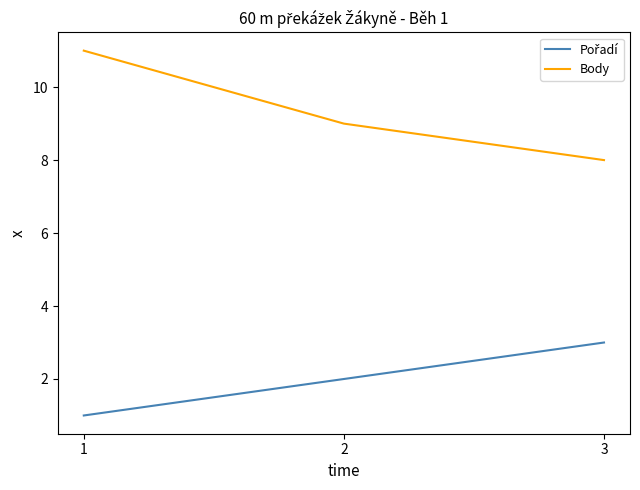

How many lines are shown in the chart?

2